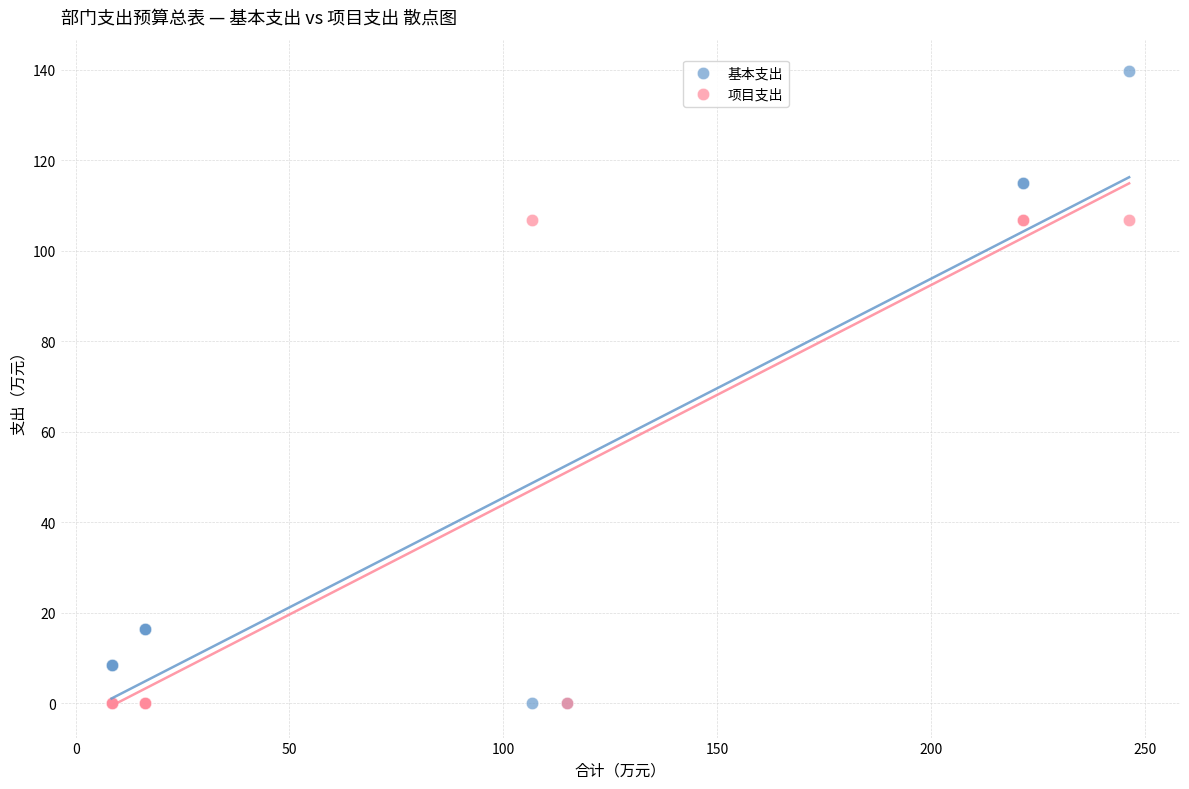

What are all the series names shown in the legend?

基本支出, 项目支出